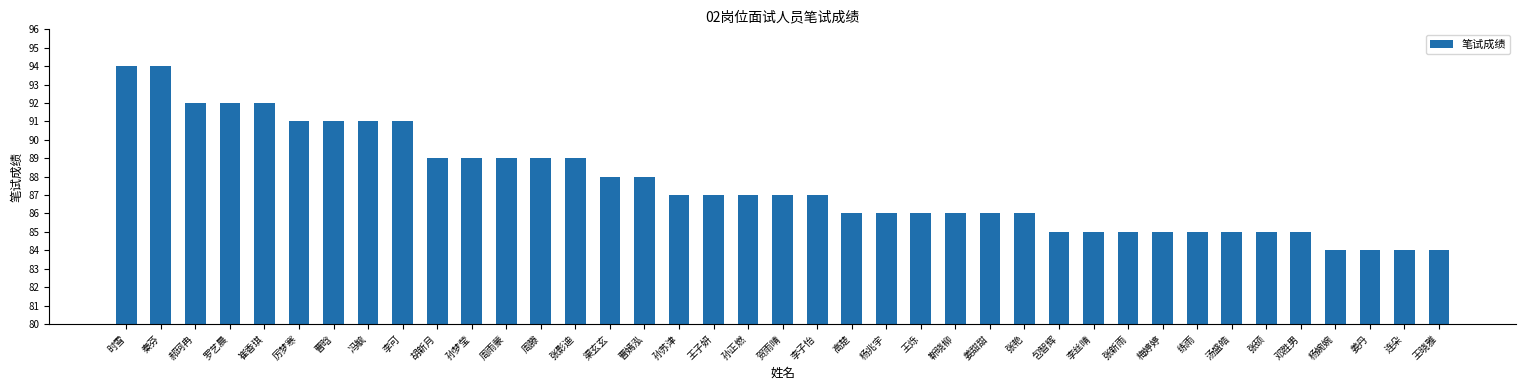

What is the minimum value shown in the chart?

84